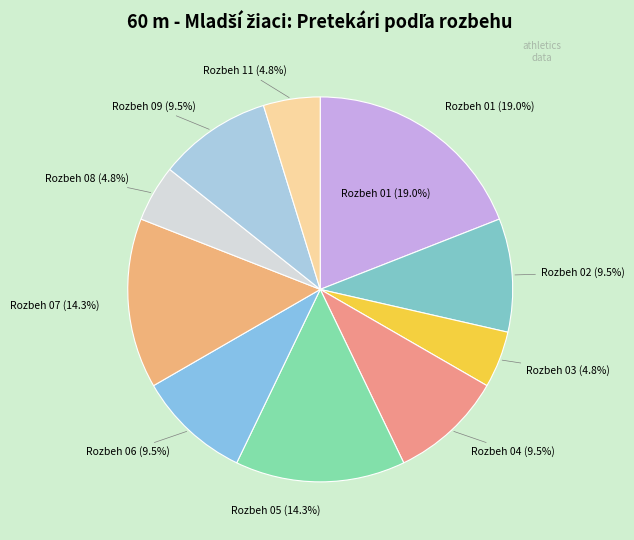

Is there any slice that represents more than half of the pie?

No